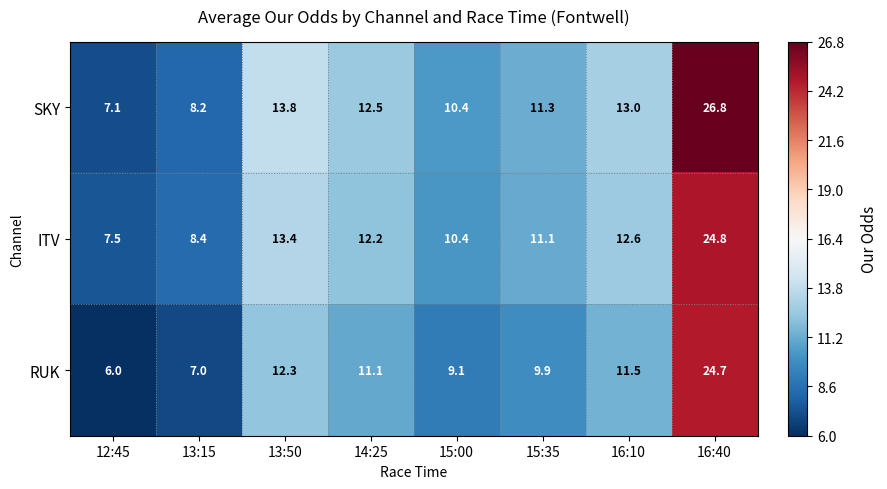

At which label does ITV first exceed 12?

13:50